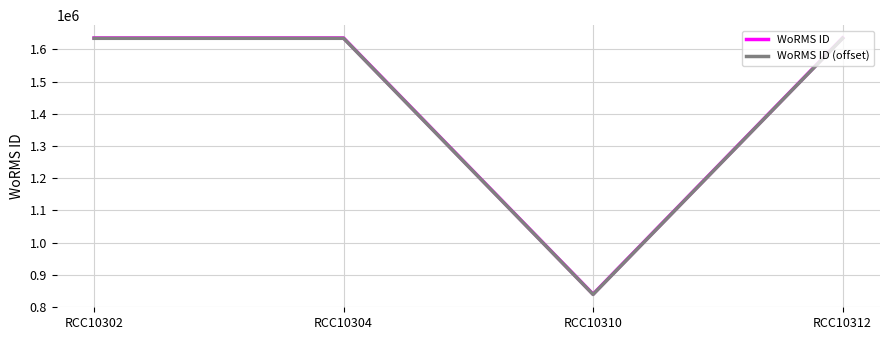

How many lines are shown in the chart?

2